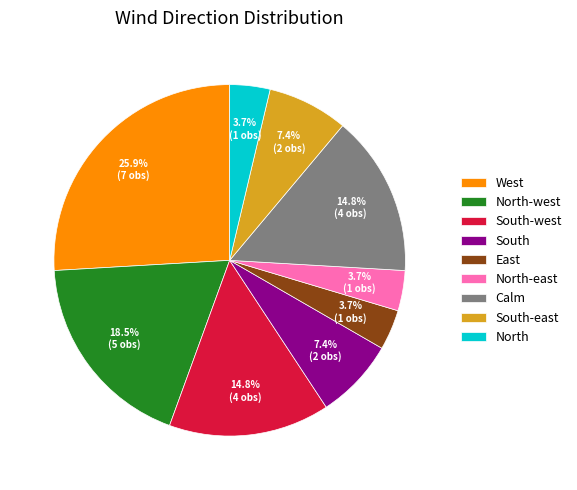

How many segments does this pie chart have?

9